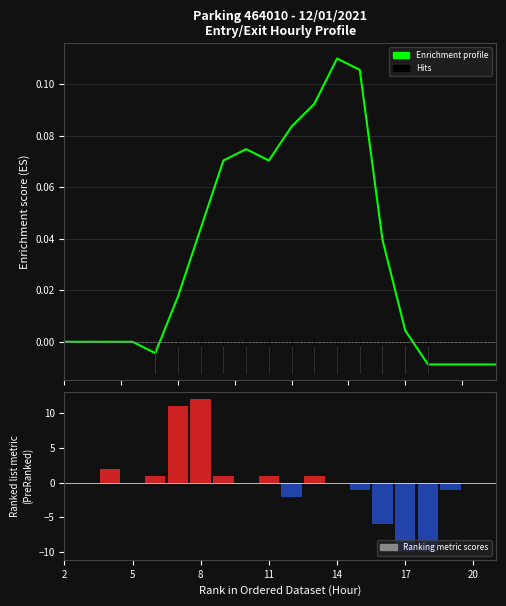

True or false: Enrichment profile has a value of 0.1 at 13.

True